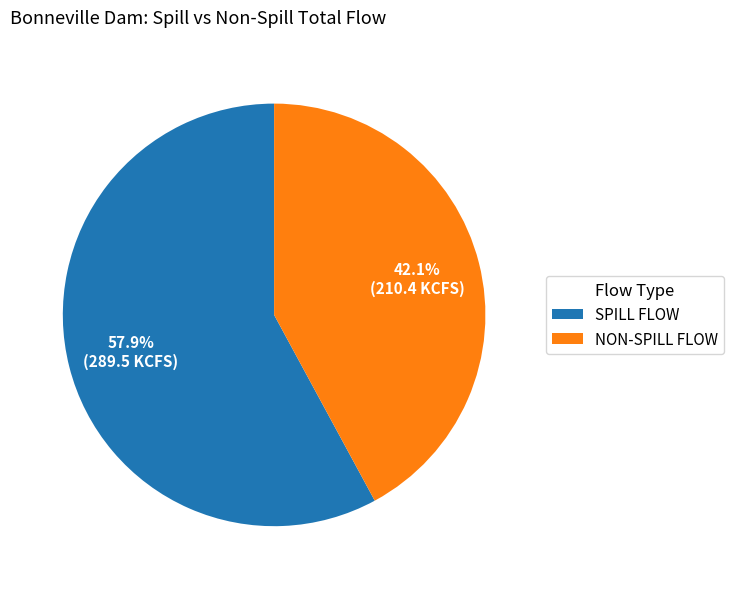

What is the ratio of the value at NON-SPILL FLOW to the value at SPILL FLOW?

0.7